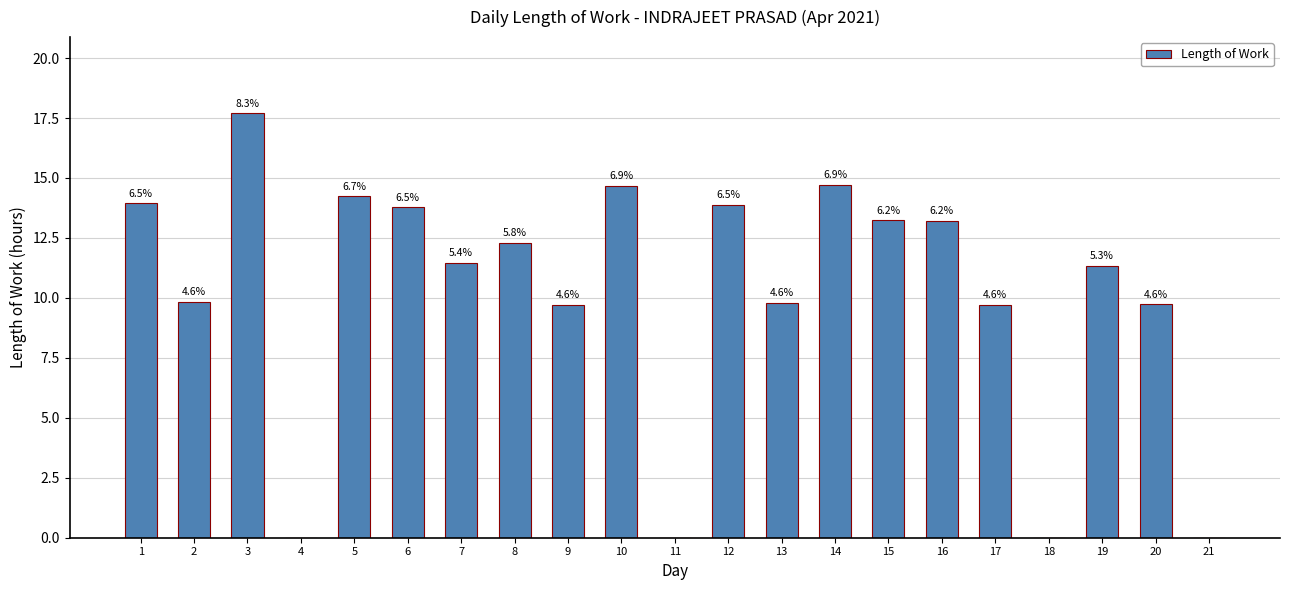

Which category has the highest value across all series?

3